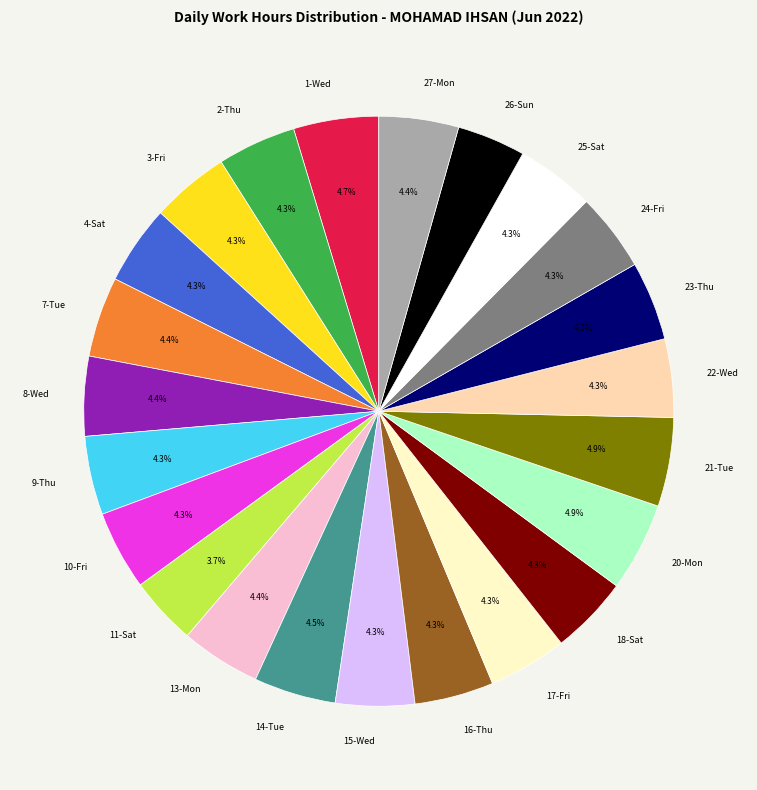

What percentage is the 2-Thu slice, to the nearest percent?

4%